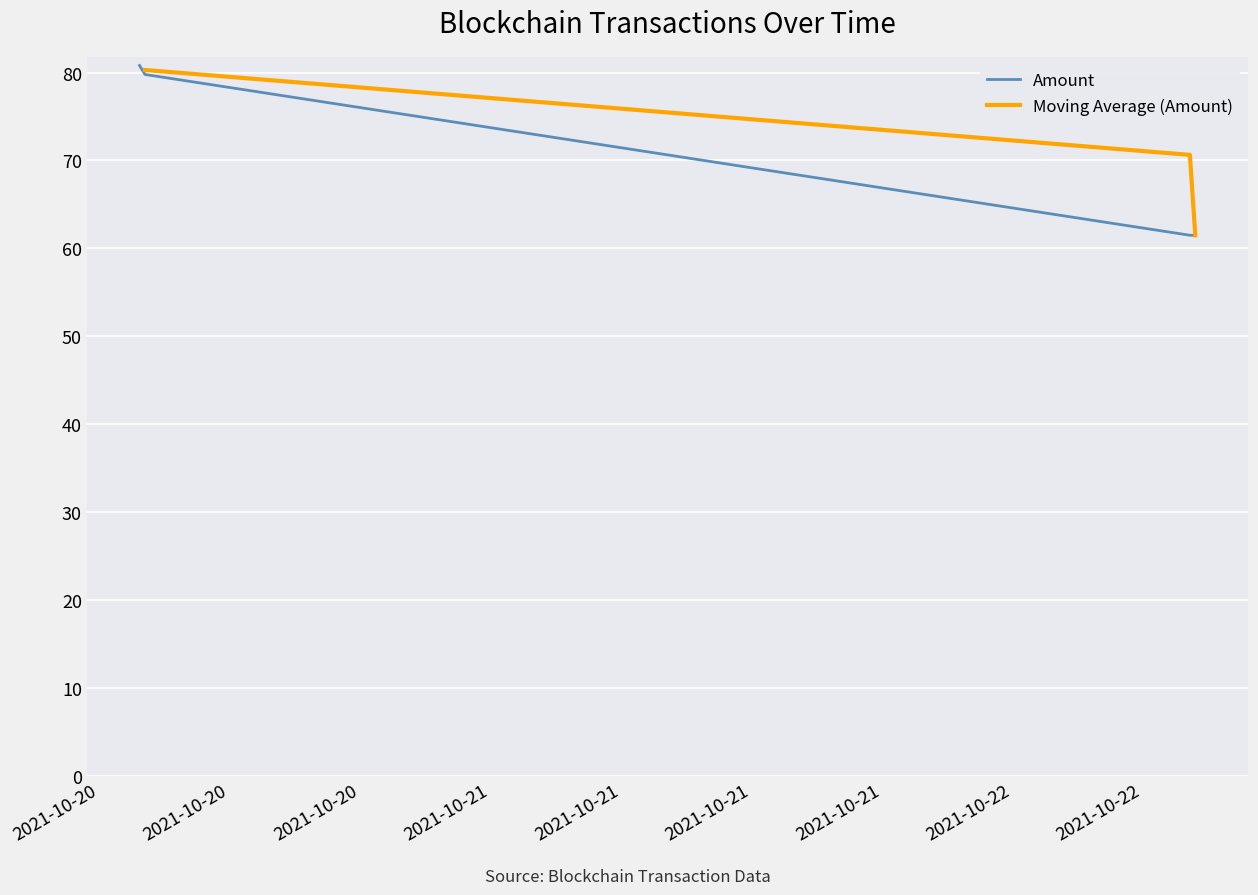

What is the average value?

70.9